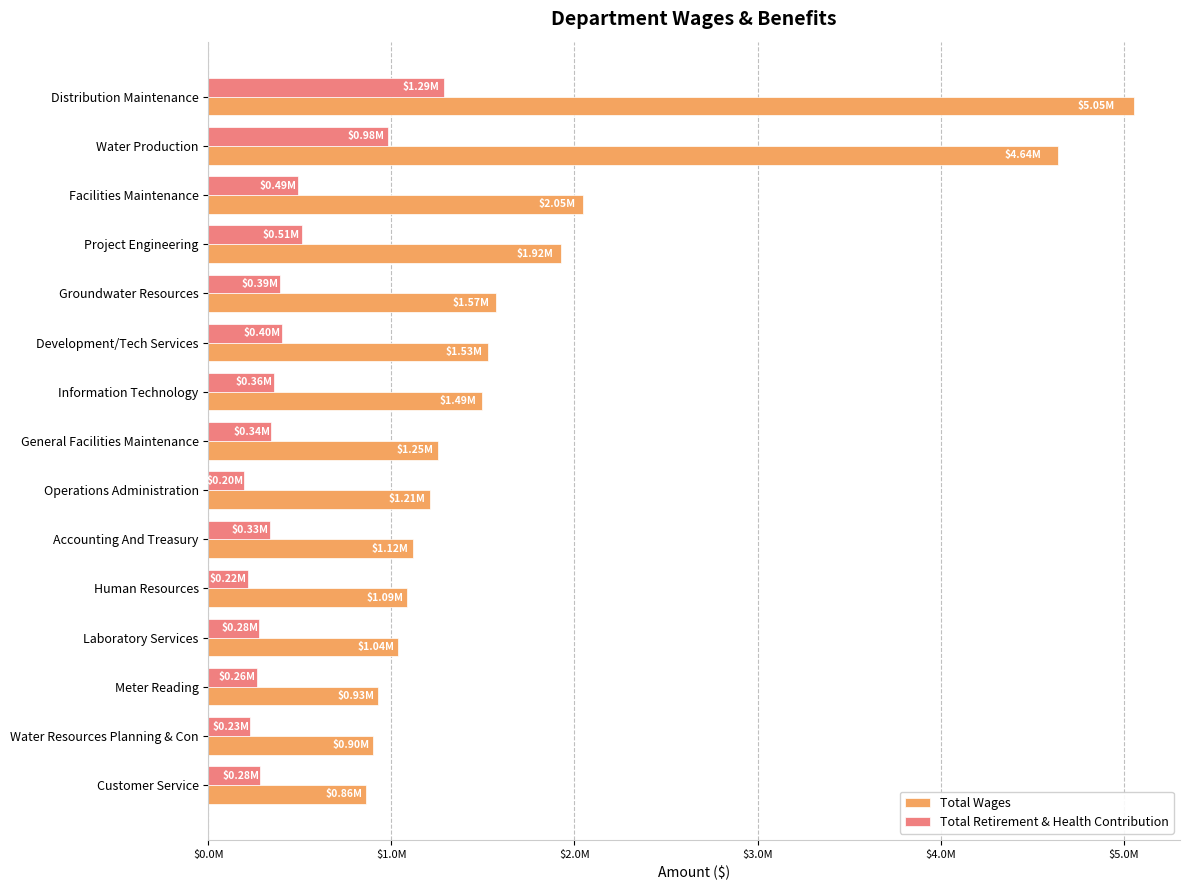

What are all the series names shown in the legend?

Total Wages, Total Retirement & Health Contribution